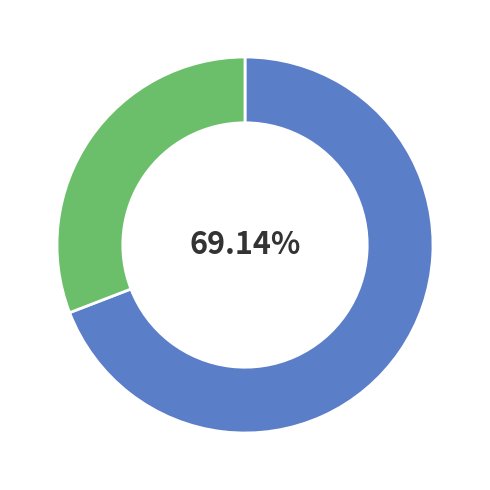

To the nearest percent, what is the average slice percentage?

50%